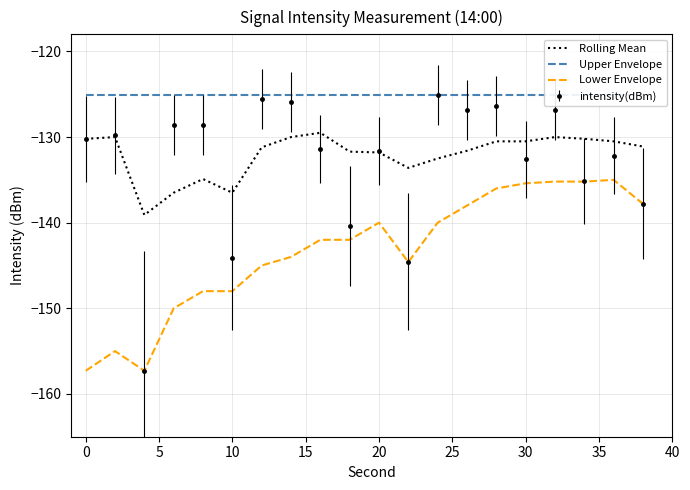

What is the minimum value for Lower Envelope?

-157.3